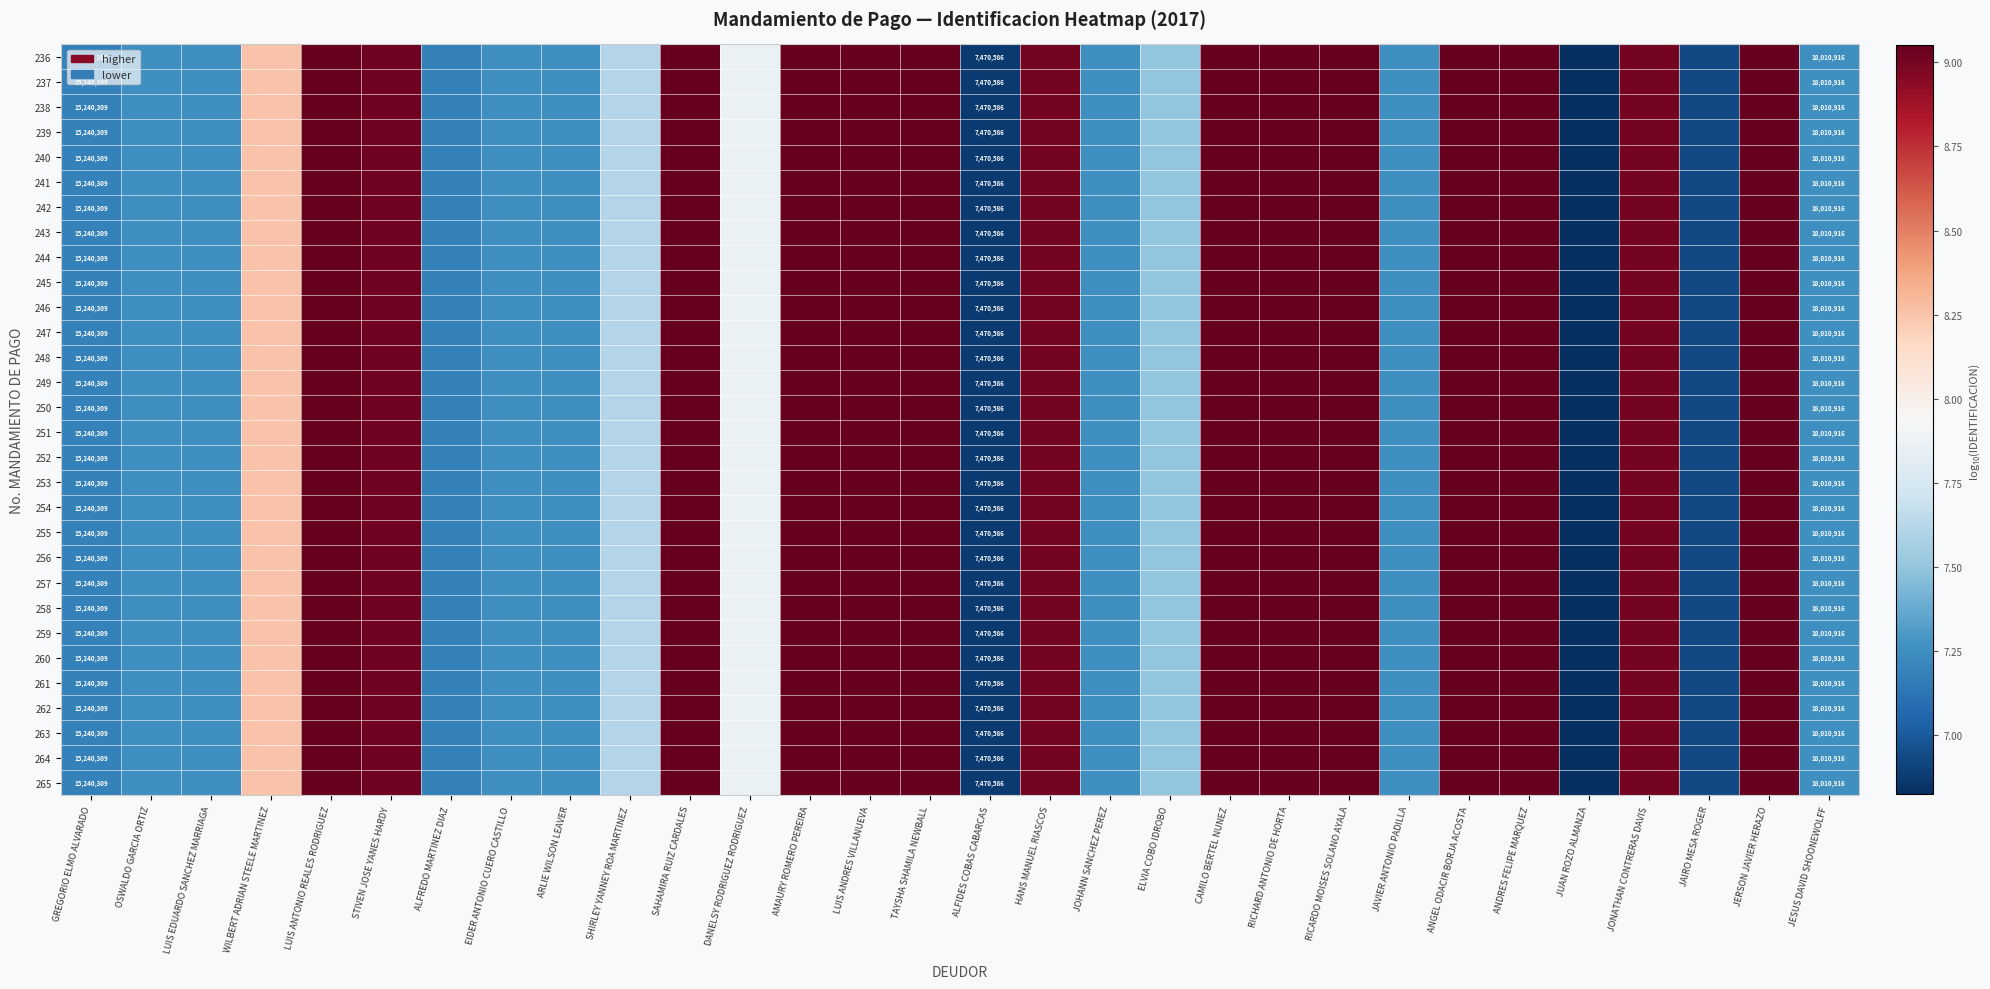

The 236 series shows 3.4 at LUIS EDUARDO SANCHEZ MARRIAGA. True or false?

False